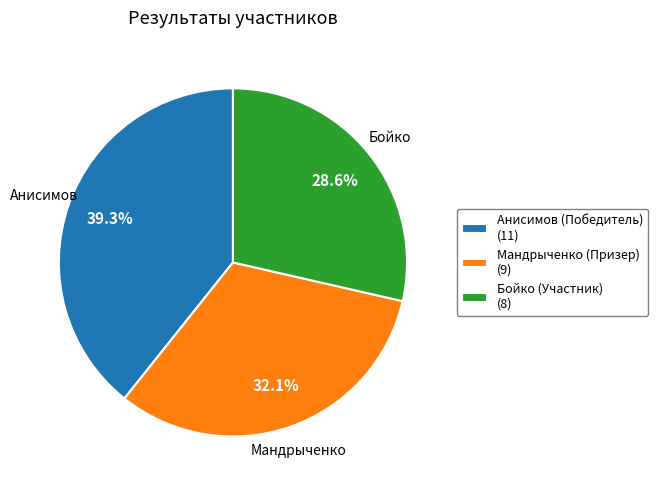

Is it true that Бойко (Участник) is 38% of the pie?

False